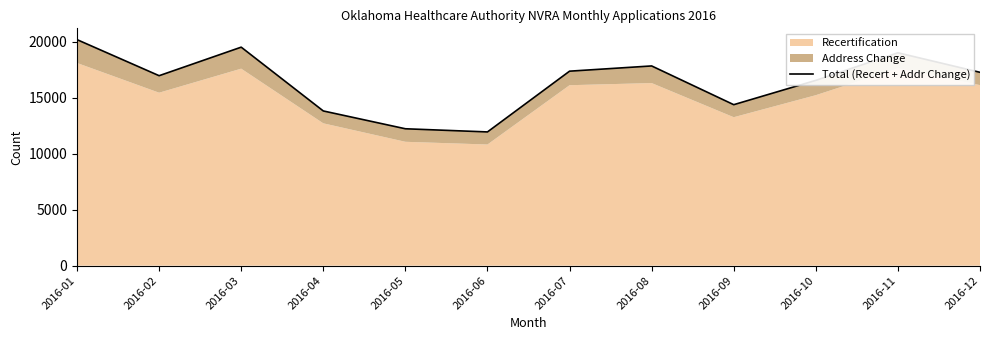

At which category does the chart reach its minimum across all series?

2016-06